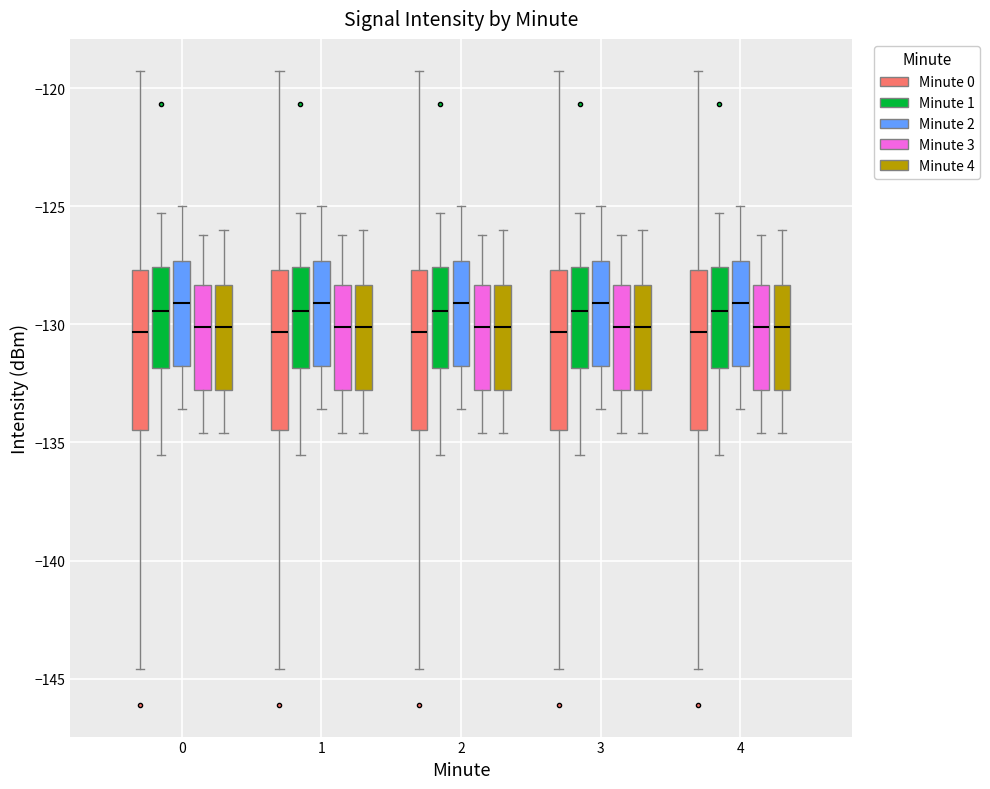

Reading left to right, read every box against the y-axis: the position of its median line, the range the box covers, and the ends of its whiskers. The values are not printed on the chart, so give them approximately, as read against the axis.

0 (Minute 0): median -130.5, box -134.5 to -127.5, whiskers -144.5 to -119.5
0 (Minute 1): median -129.5, box -132.0 to -127.5, whiskers -135.5 to -125.5
0 (Minute 2): median -129.0, box -132.0 to -127.5, whiskers -133.5 to -125.0
0 (Minute 3): median -130.0, box -133.0 to -128.5, whiskers -134.5 to -126.0
0 (Minute 4): median -130.0, box -133.0 to -128.5, whiskers -134.5 to -126.0
1 (Minute 0): median -130.5, box -134.5 to -127.5, whiskers -144.5 to -119.5
1 (Minute 1): median -129.5, box -132.0 to -127.5, whiskers -135.5 to -125.5
1 (Minute 2): median -129.0, box -132.0 to -127.5, whiskers -133.5 to -125.0
1 (Minute 3): median -130.0, box -133.0 to -128.5, whiskers -134.5 to -126.0
1 (Minute 4): median -130.0, box -133.0 to -128.5, whiskers -134.5 to -126.0
2 (Minute 0): median -130.5, box -134.5 to -127.5, whiskers -144.5 to -119.5
2 (Minute 1): median -129.5, box -132.0 to -127.5, whiskers -135.5 to -125.5
2 (Minute 2): median -129.0, box -132.0 to -127.5, whiskers -133.5 to -125.0
2 (Minute 3): median -130.0, box -133.0 to -128.5, whiskers -134.5 to -126.0
2 (Minute 4): median -130.0, box -133.0 to -128.5, whiskers -134.5 to -126.0
3 (Minute 0): median -130.5, box -134.5 to -127.5, whiskers -144.5 to -119.5
3 (Minute 1): median -129.5, box -132.0 to -127.5, whiskers -135.5 to -125.5
3 (Minute 2): median -129.0, box -132.0 to -127.5, whiskers -133.5 to -125.0
3 (Minute 3): median -130.0, box -133.0 to -128.5, whiskers -134.5 to -126.0
3 (Minute 4): median -130.0, box -133.0 to -128.5, whiskers -134.5 to -126.0
4 (Minute 0): median -130.5, box -134.5 to -127.5, whiskers -144.5 to -119.5
4 (Minute 1): median -129.5, box -132.0 to -127.5, whiskers -135.5 to -125.5
4 (Minute 2): median -129.0, box -132.0 to -127.5, whiskers -133.5 to -125.0
4 (Minute 3): median -130.0, box -133.0 to -128.5, whiskers -134.5 to -126.0
4 (Minute 4): median -130.0, box -133.0 to -128.5, whiskers -134.5 to -126.0